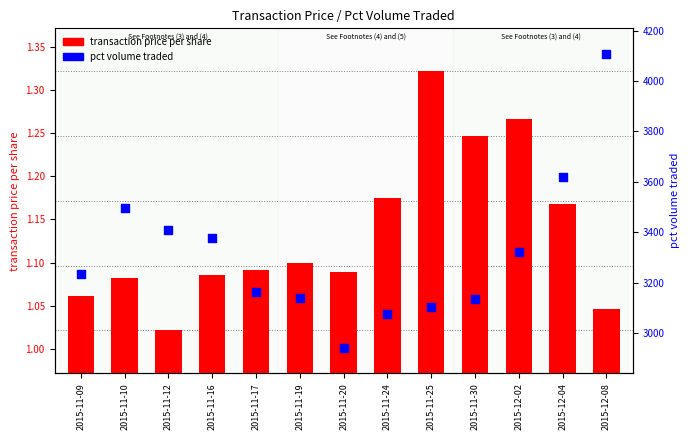

At how many categories does at least one series exceed 34?

13